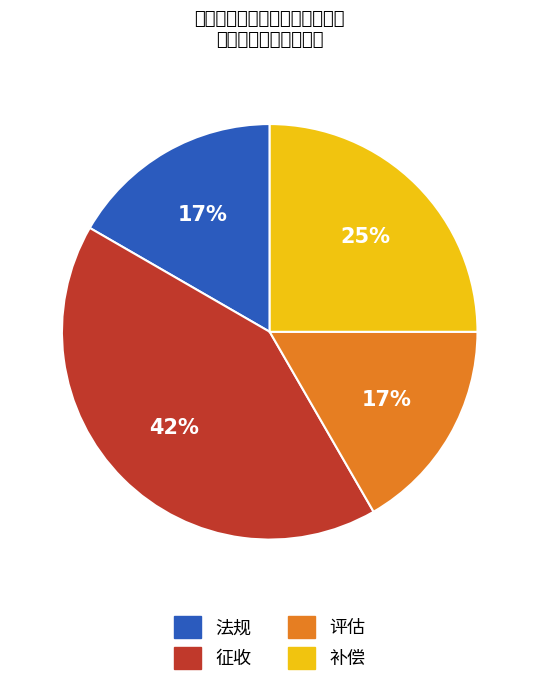

Is there a majority slice in this chart?

No